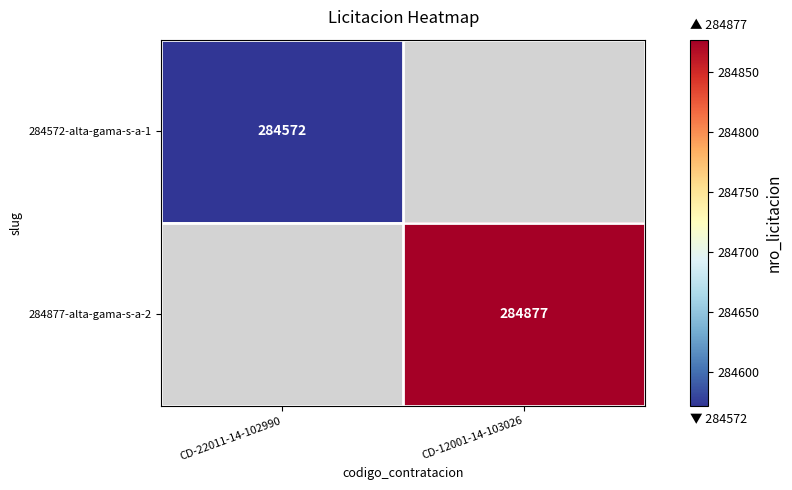

The 284877-alta-gama-s-a-2 series shows 284877 at CD-12001-14-103026. True or false?

True